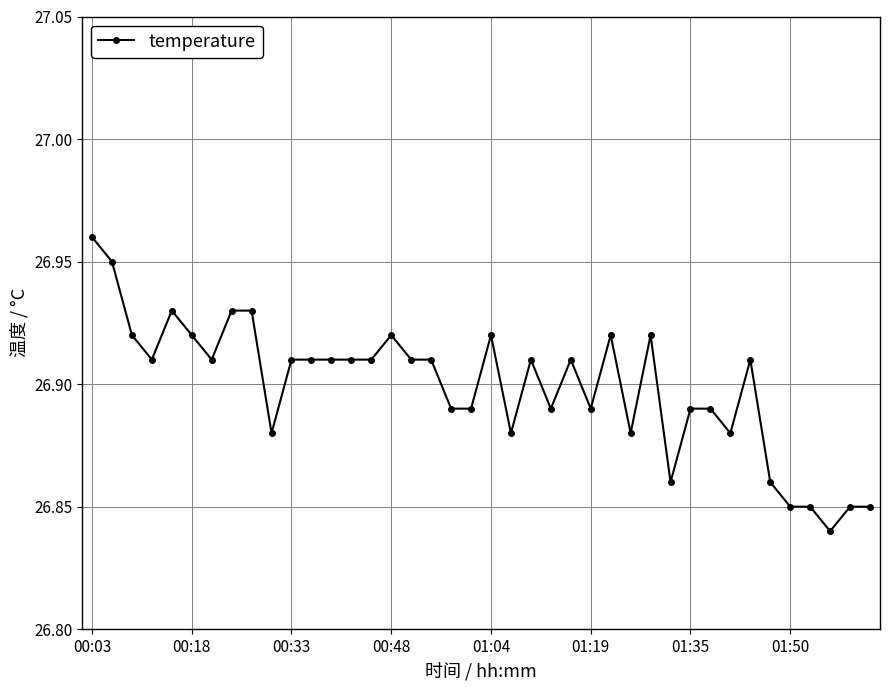

True or false: there are more than 1 points higher than both neighbors.

True